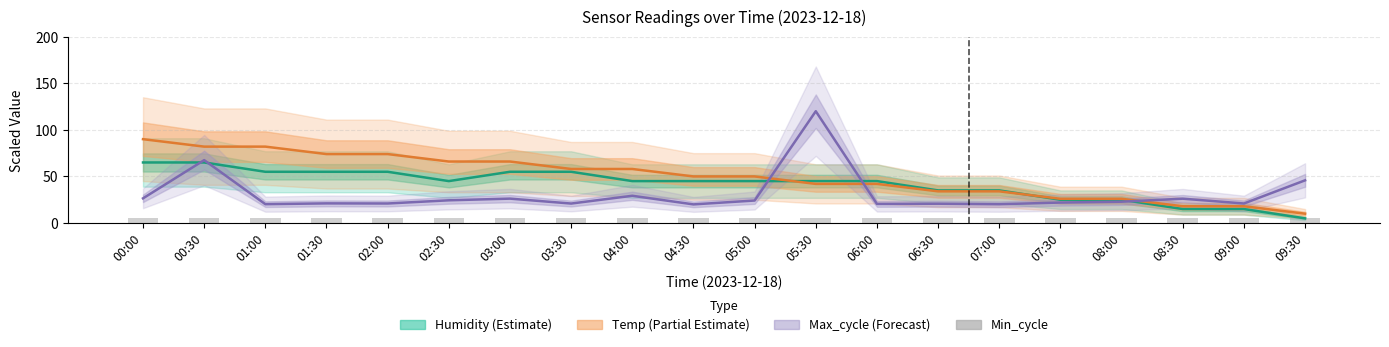

Where is Min_cycle nearest to the value 5?

00:00